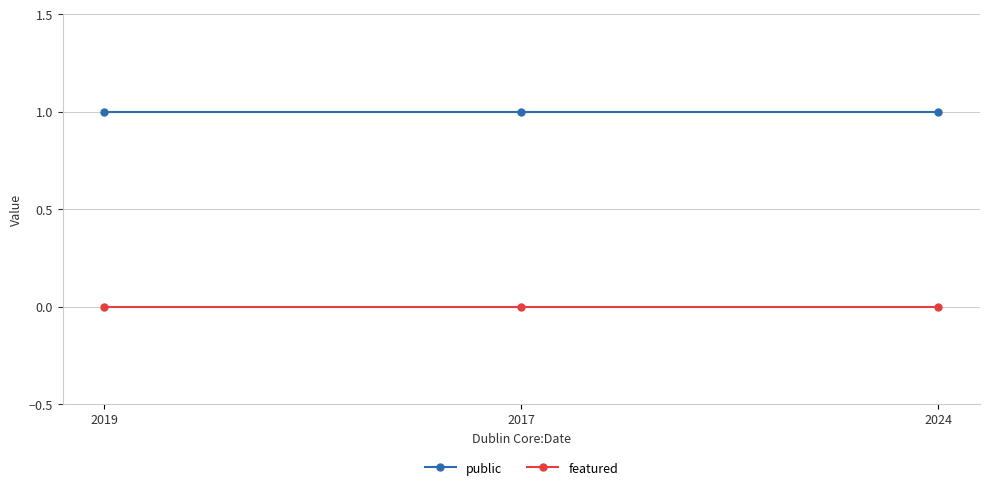

List the series in order of their peak value, lowest first.

featured, public